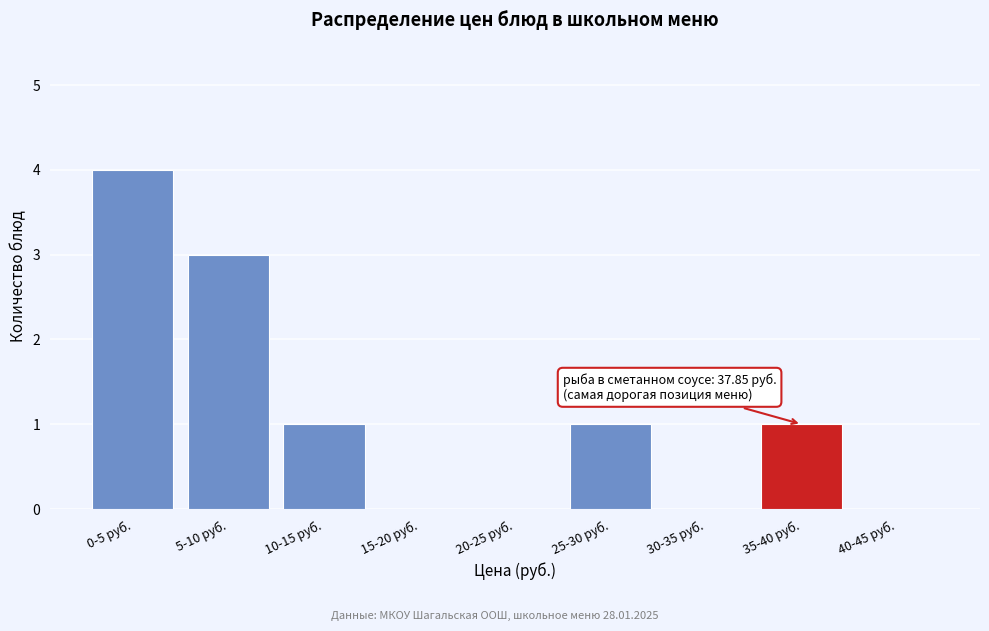

What is the change in value from 5-10 руб. to 40-45 руб.?

-3